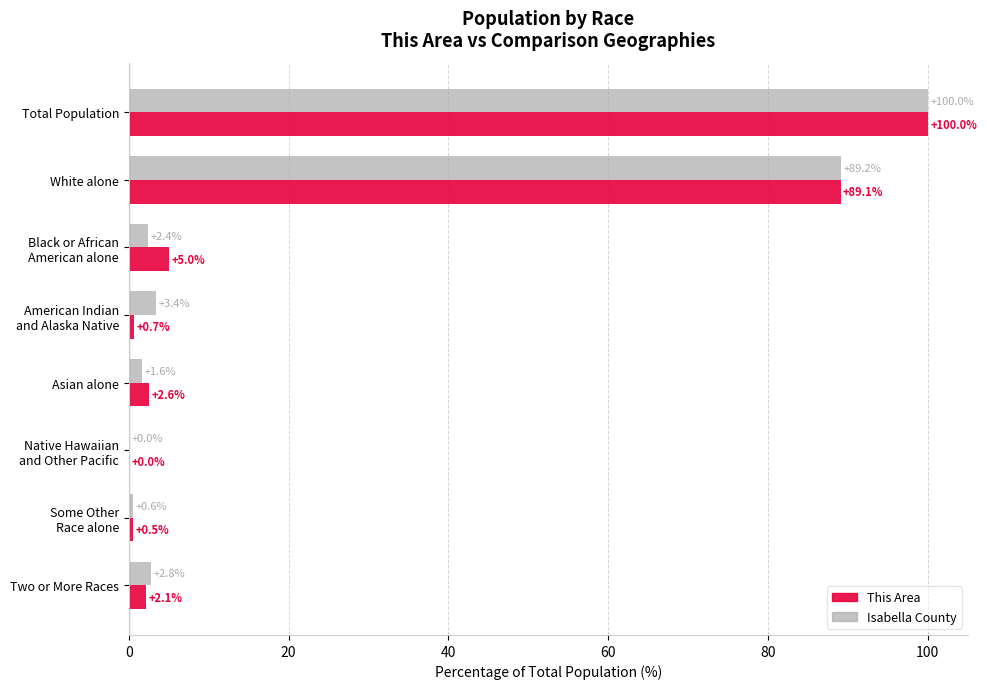

What is the highest value of the This Area series?

100.0